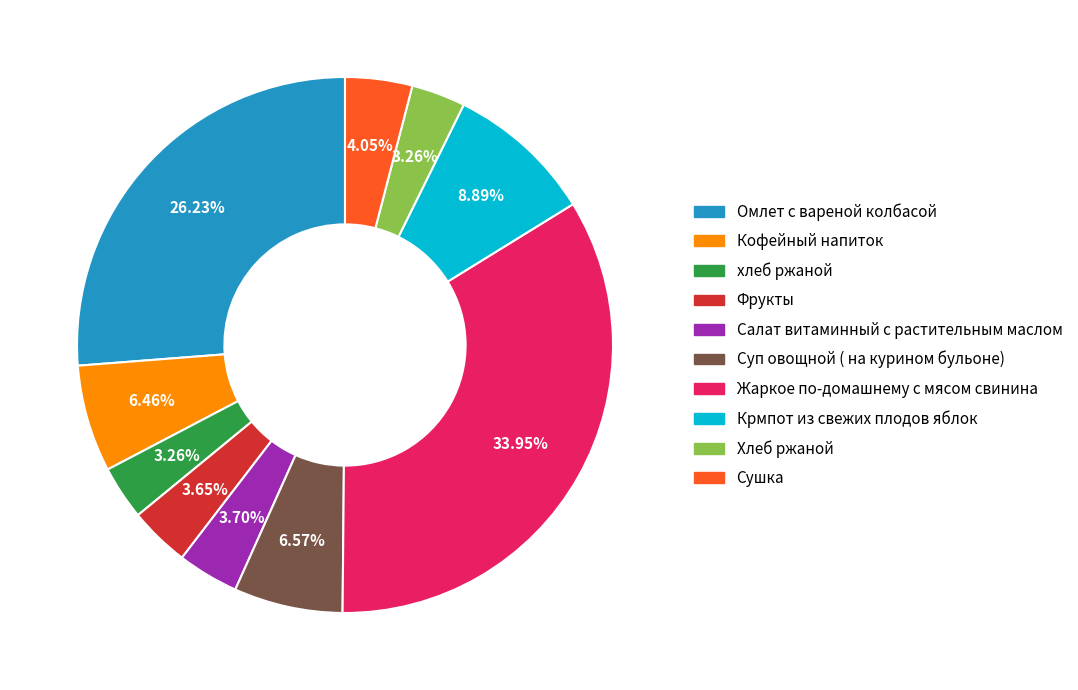

To the nearest percent, what is the difference between the largest and smallest slice percentages?

31%